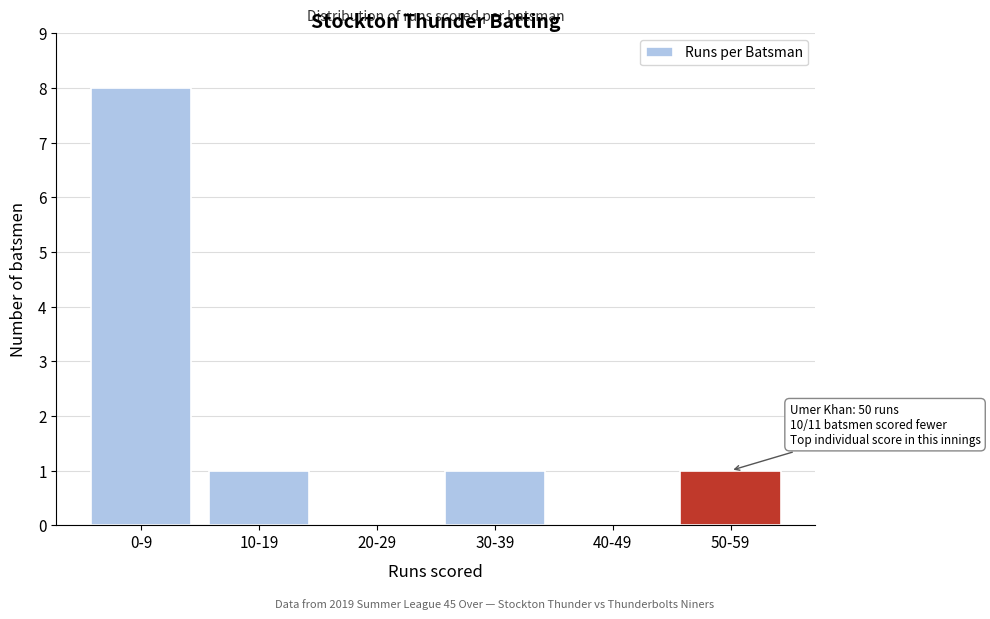

Reading left to right, what are all the values shown in this chart?

0-9=8	10-19=1	20-29=0	30-39=1	40-49=0	50-59=1